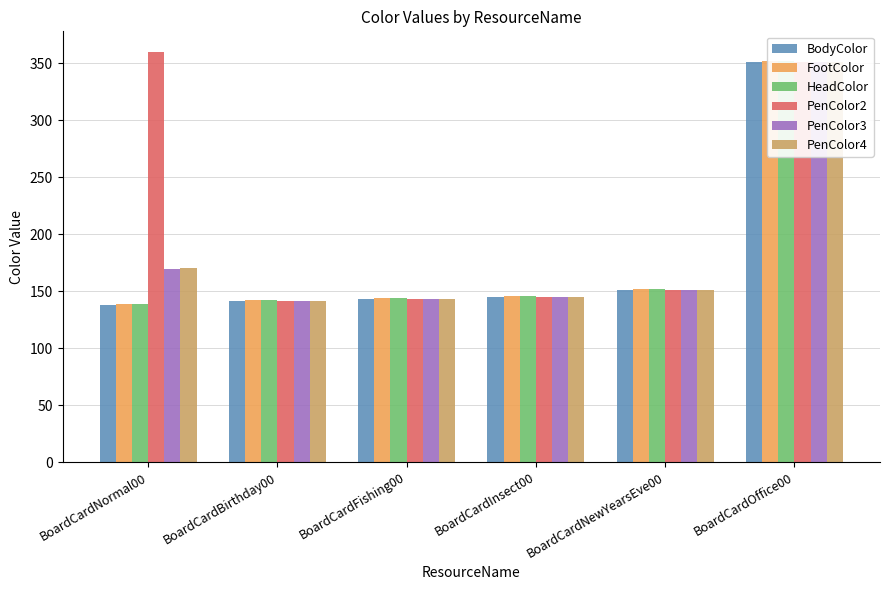

Does the chart contain stacked bars?

No